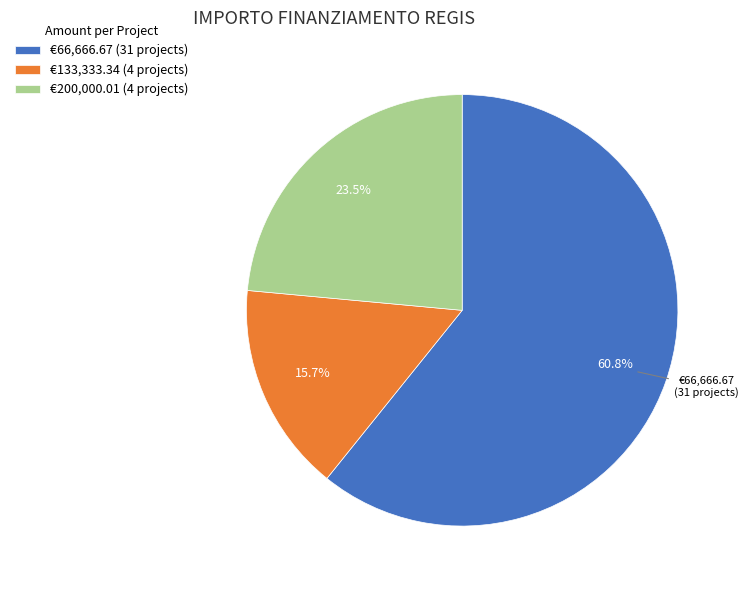

Is there a majority slice in this chart?

Yes